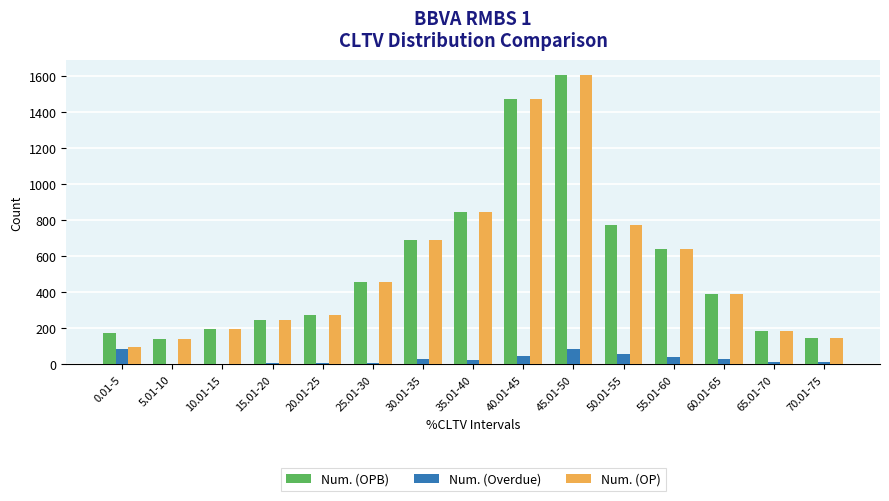

At which category is the sum across all series the highest?

45.01-50